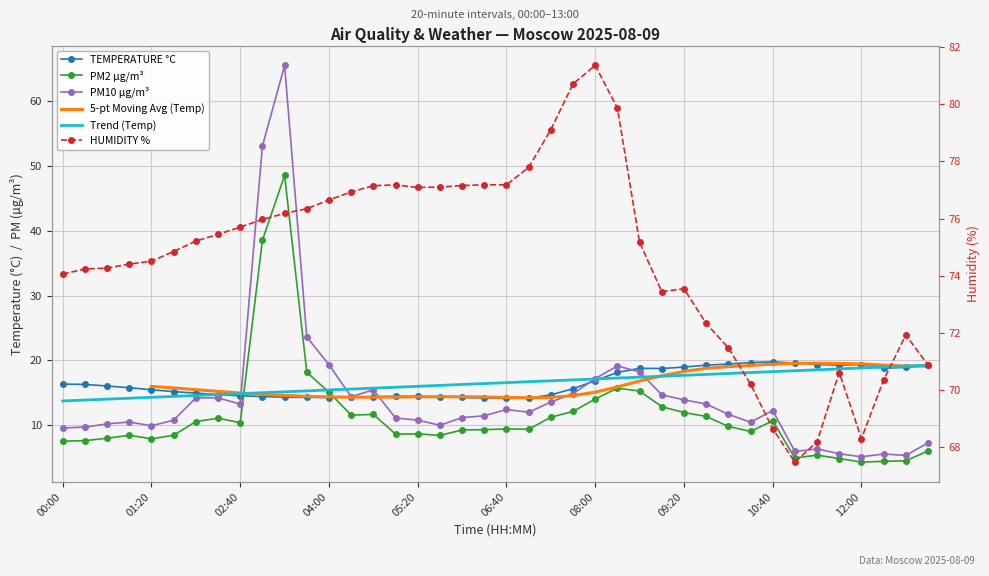

Is this an area chart (filled region under the line)?

No